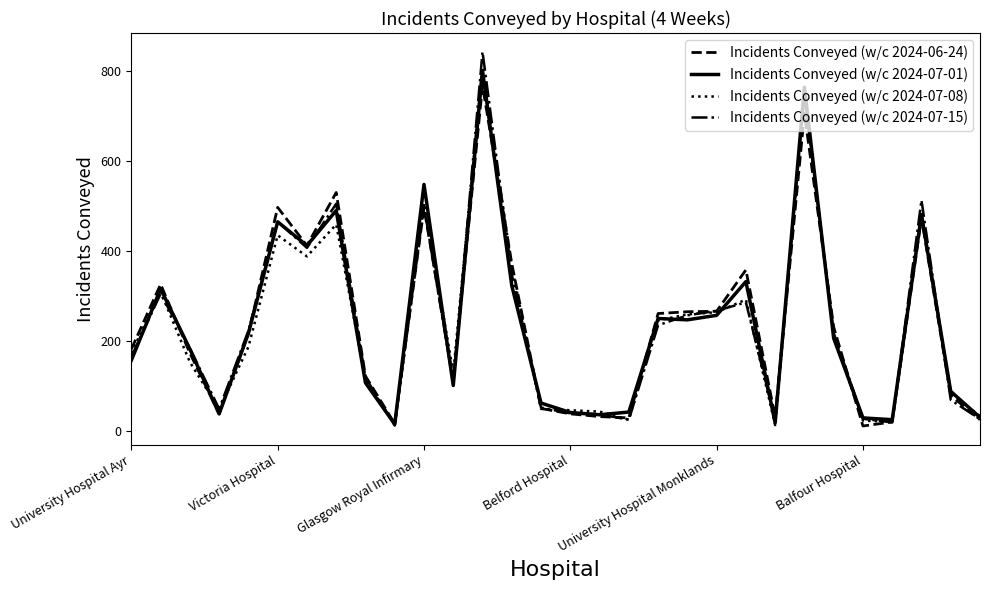

What is the greatest value displayed?

843